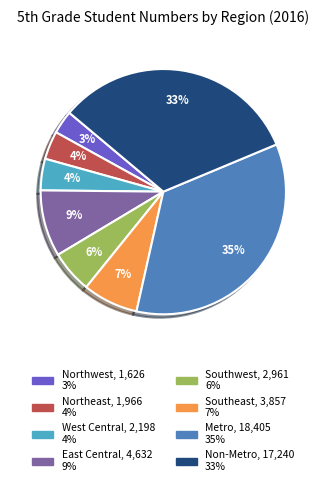

To the nearest percent, what percentage of the pie is Non-Metro?

33%